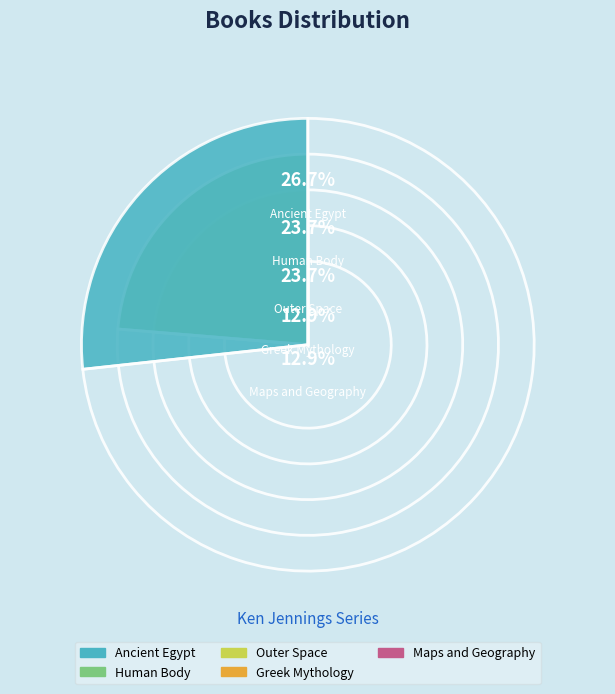

Which category has the smallest portion of the pie?

Maps and Geography